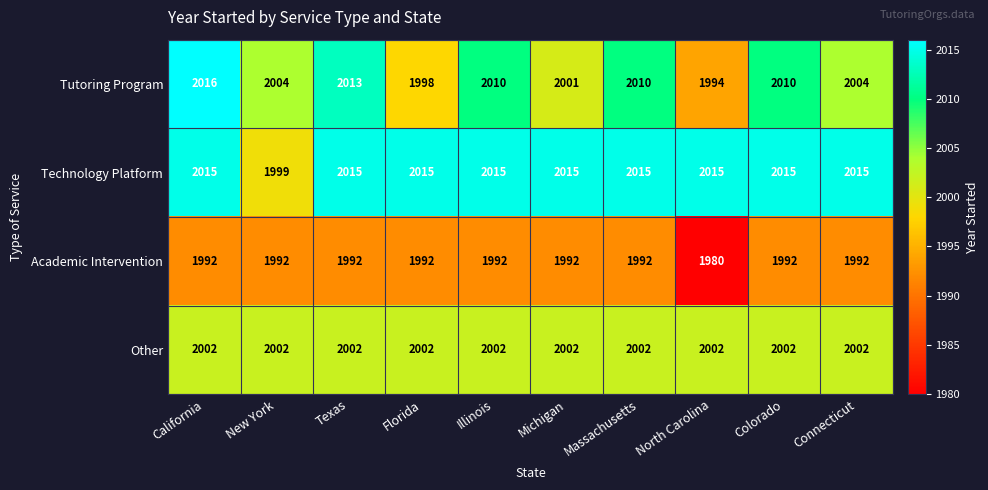

At which category does the chart reach its peak across all series?

California